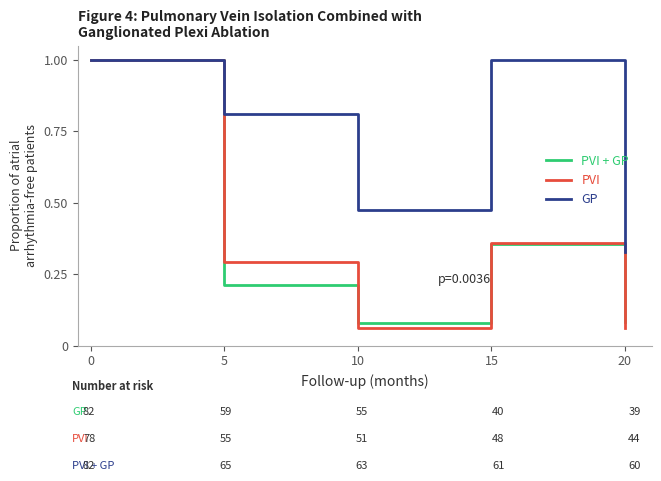

Rank the series at 10 from lowest to highest value.

PVI, PVI + GP, GP